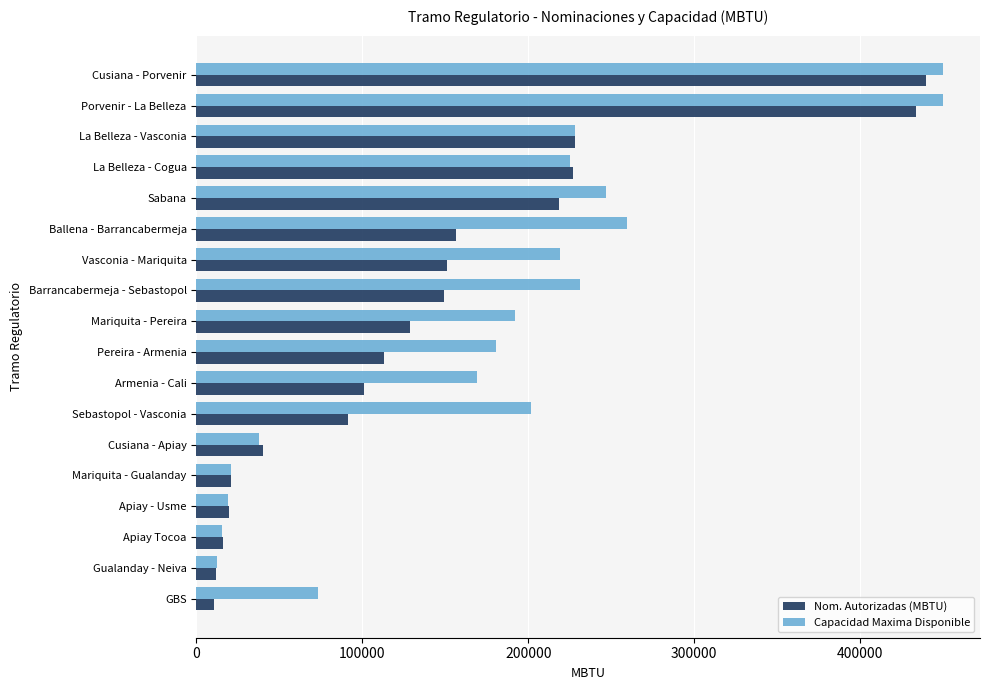

What is the maximum value shown in the chart?

449808.2